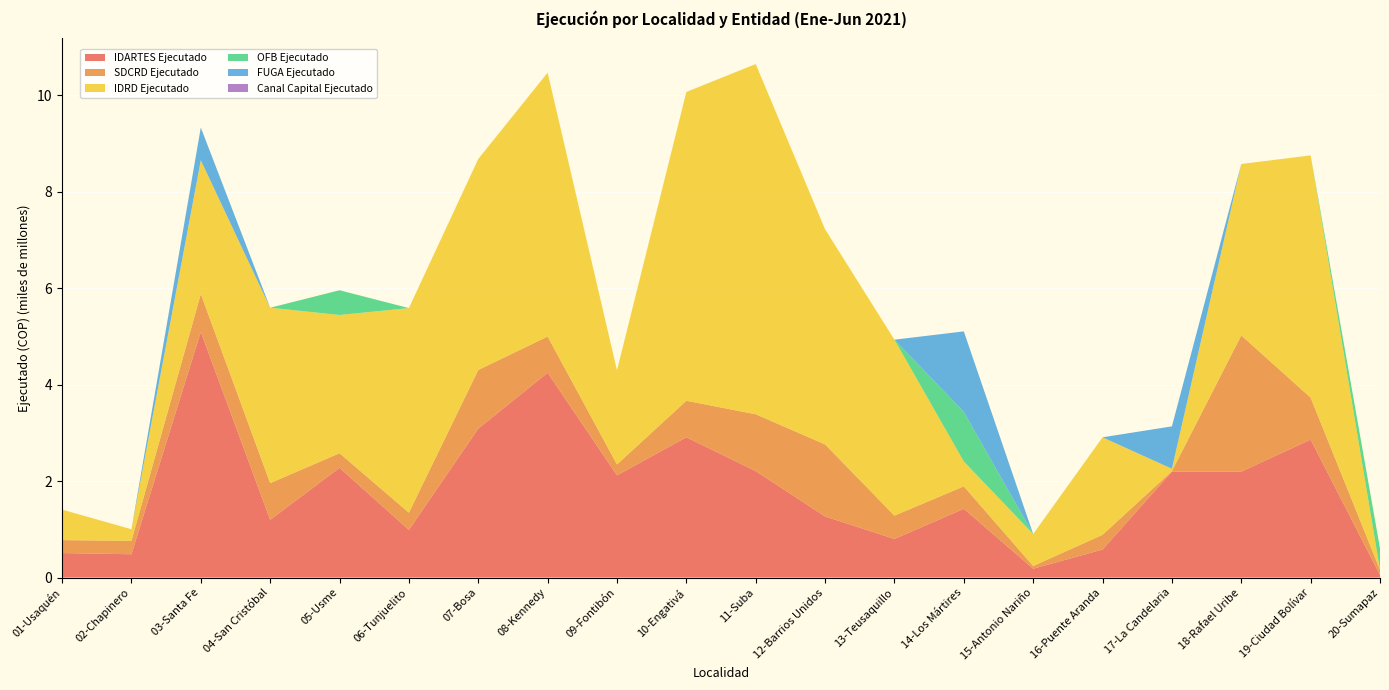

What is the total value across all series at 11-Suba?

10.7